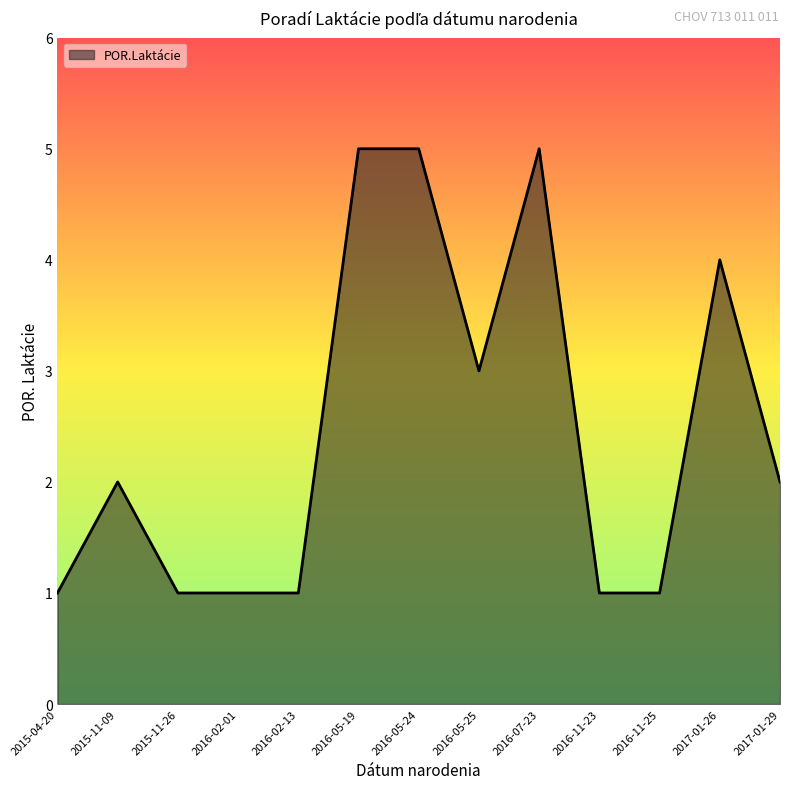

The value at 2017-01-29 is 1. True or false?

False